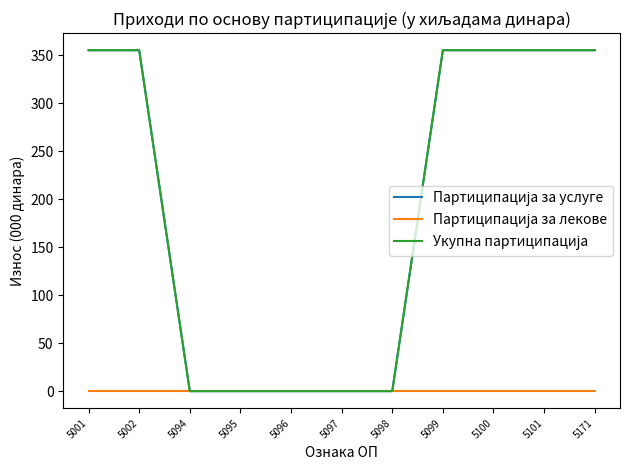

True or false: Укупна партиципација has more than 0 points higher than both neighbors.

False